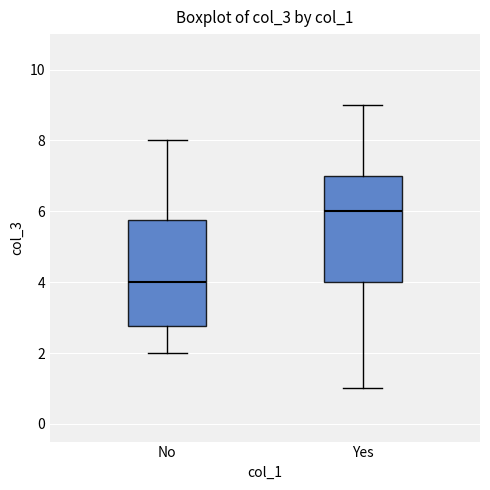

Reading left to right, read every box against the y-axis: the position of its median line, the range the box covers, and the ends of its whiskers. The values are not printed on the chart, so give them approximately, as read against the axis.

No: median 4.0, box 2.8 to 5.8, whiskers 2.0 to 8.0
Yes: median 6.0, box 4.0 to 7.0, whiskers 1.0 to 9.0